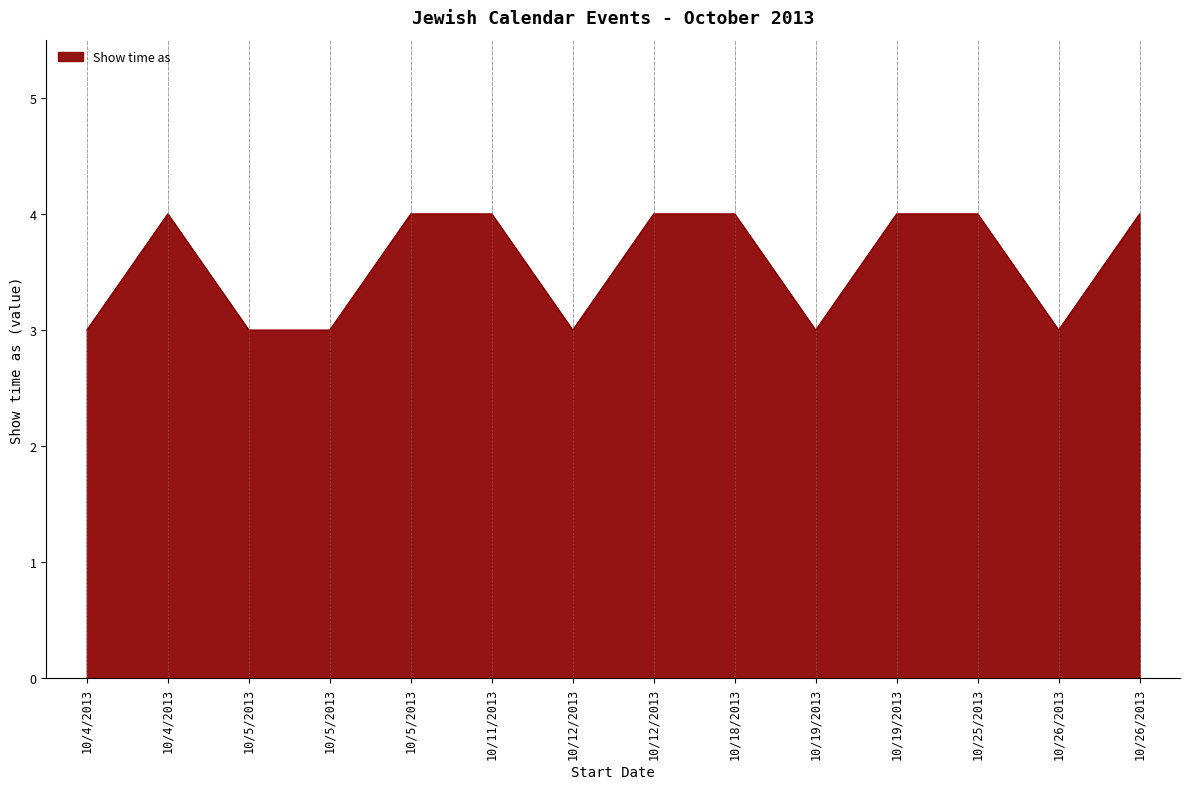

Reading left to right, list all the values displayed in this chart.

10/4/2013=3	10/4/2013=4	10/5/2013=3	10/5/2013=3	10/5/2013=4	10/11/2013=4	10/12/2013=3	10/12/2013=4	10/18/2013=4	10/19/2013=3	10/19/2013=4	10/25/2013=4	10/26/2013=3	10/26/2013=4